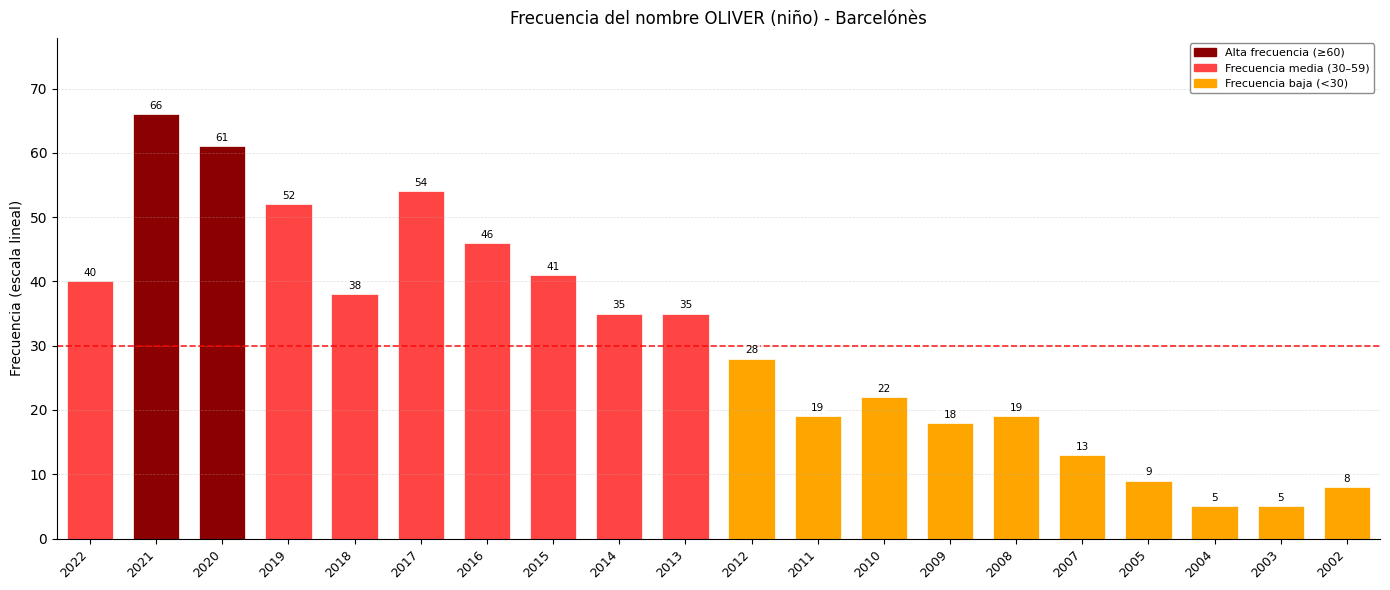

How many values are below 35?

10